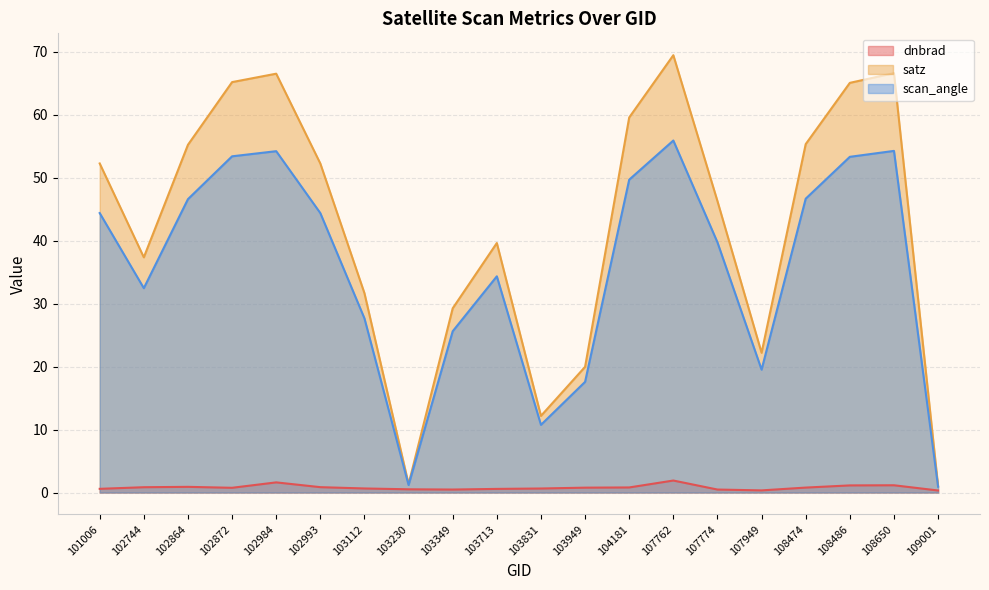

What is the minimum value shown in the chart?

0.3